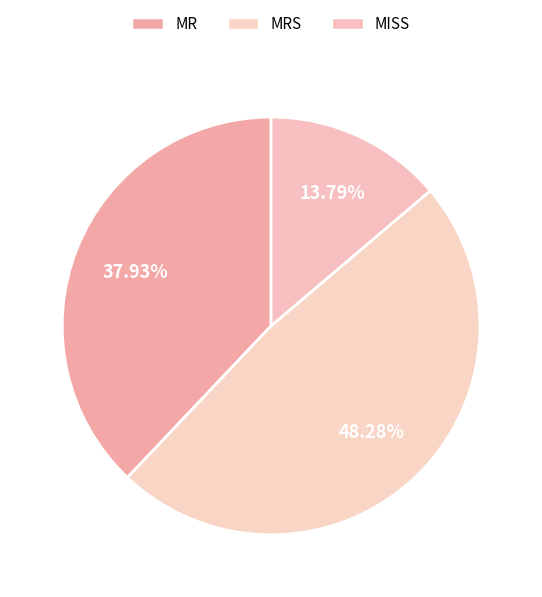

What percentage is the MISS slice, to the nearest percent?

14%